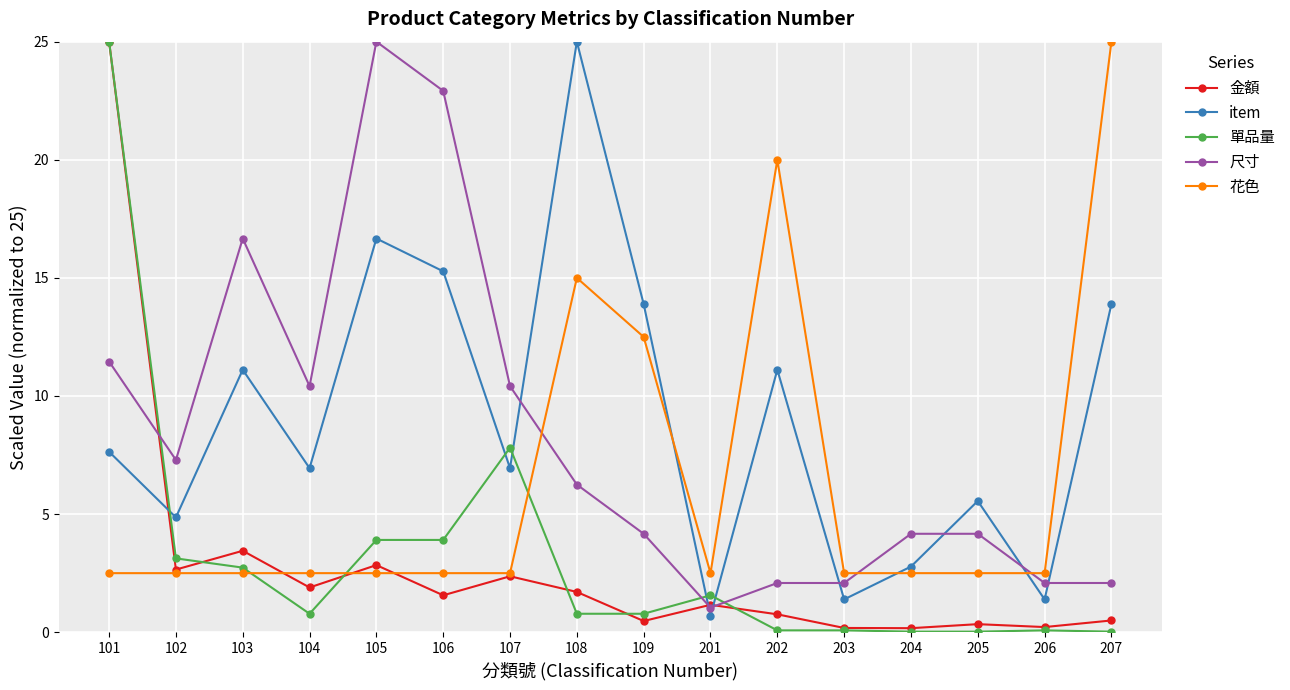

Which series changed the most between 102 and 104?

尺寸